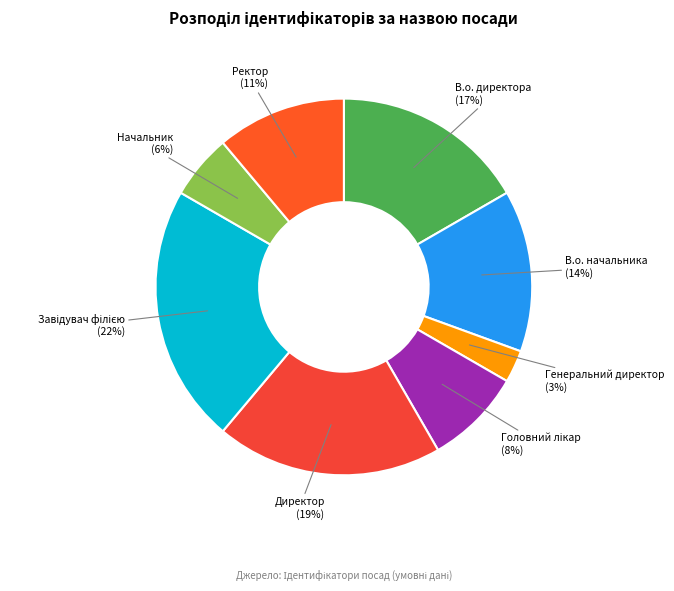

Approximately how many times larger is the value at Директор compared to В.о. начальника?

1.4